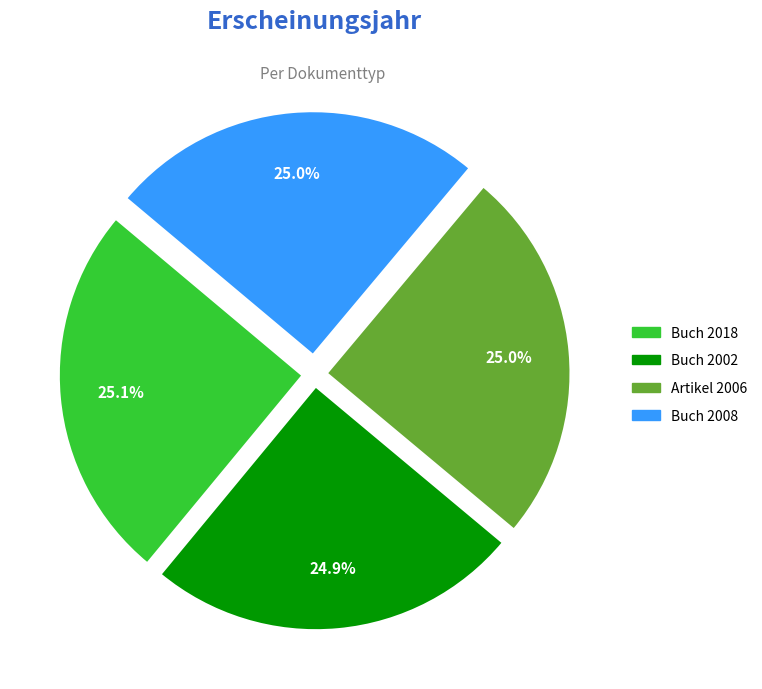

Does any single category account for the majority?

No